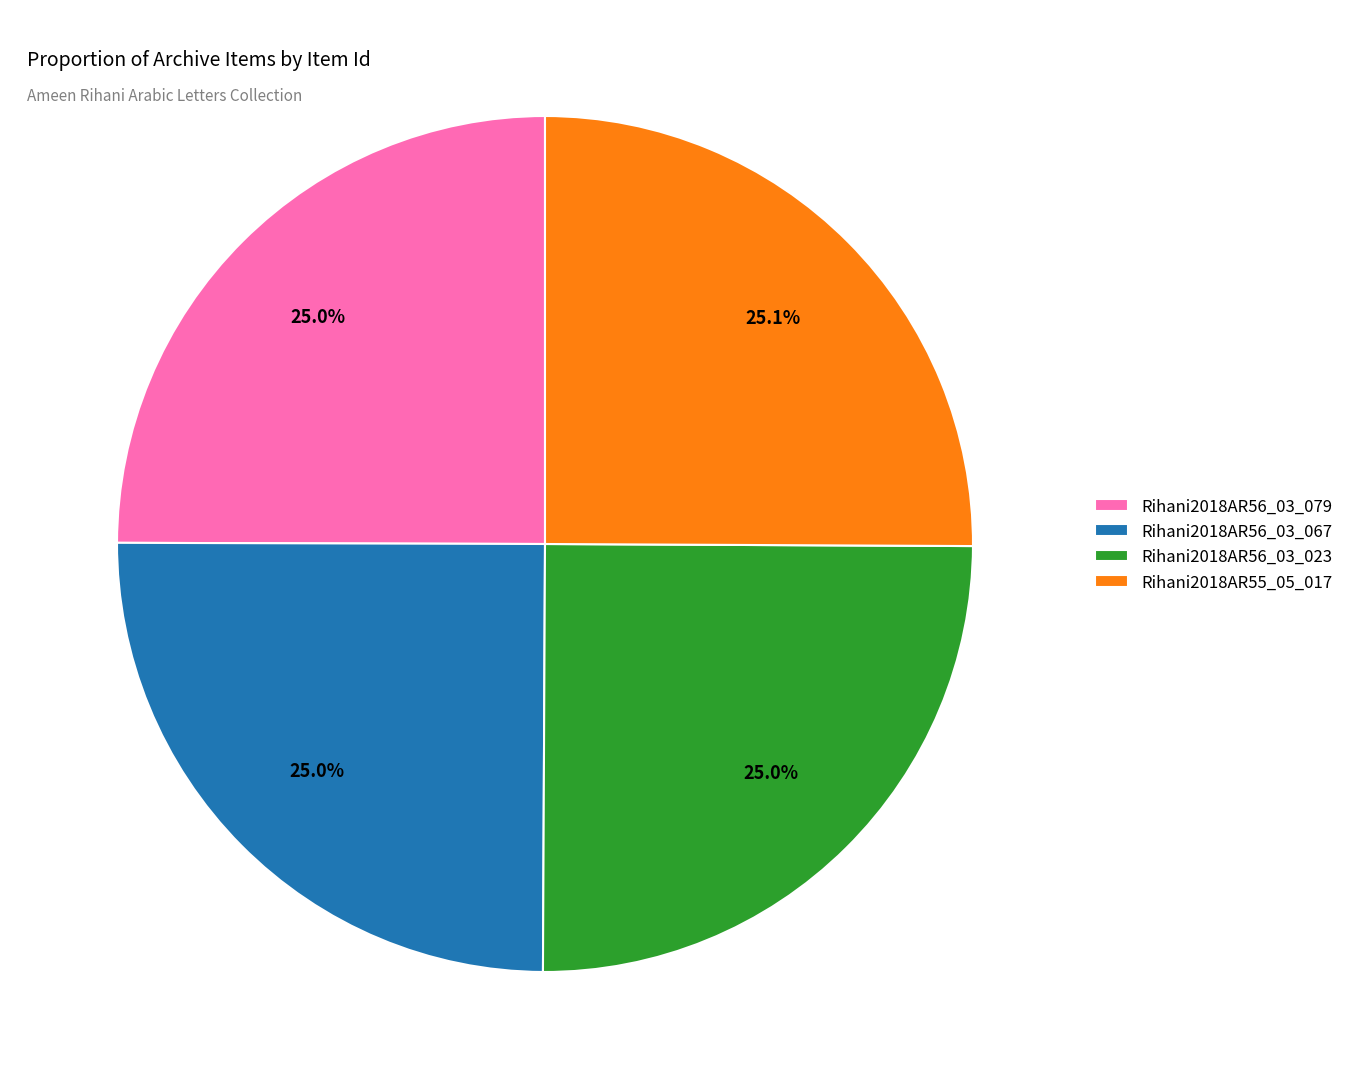

How many slices are in this pie chart?

4